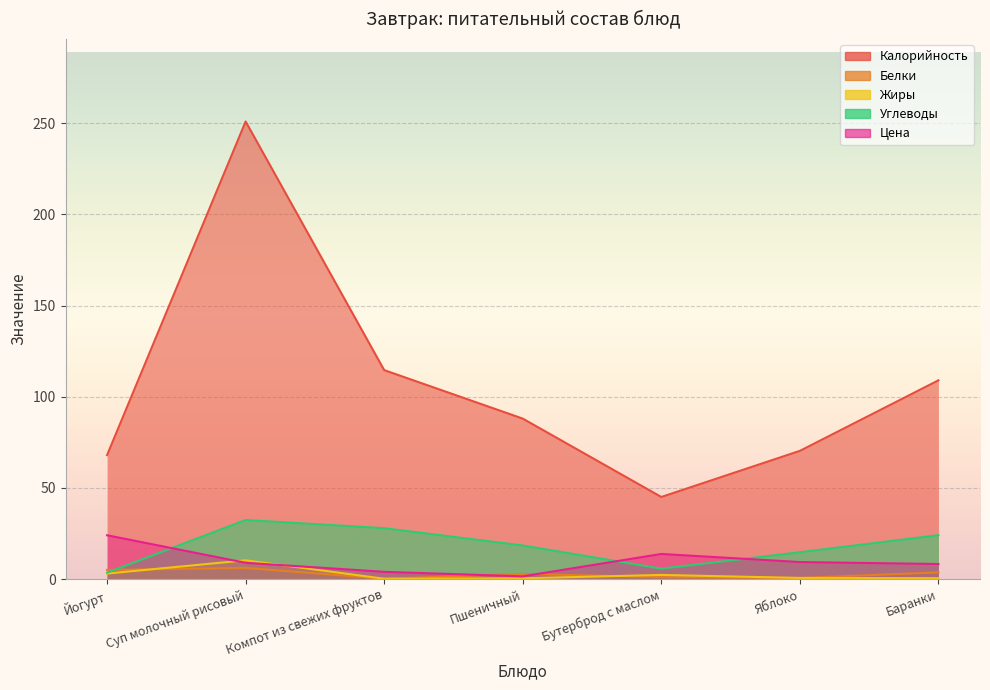

At how many categories does at least one series exceed 198?

1